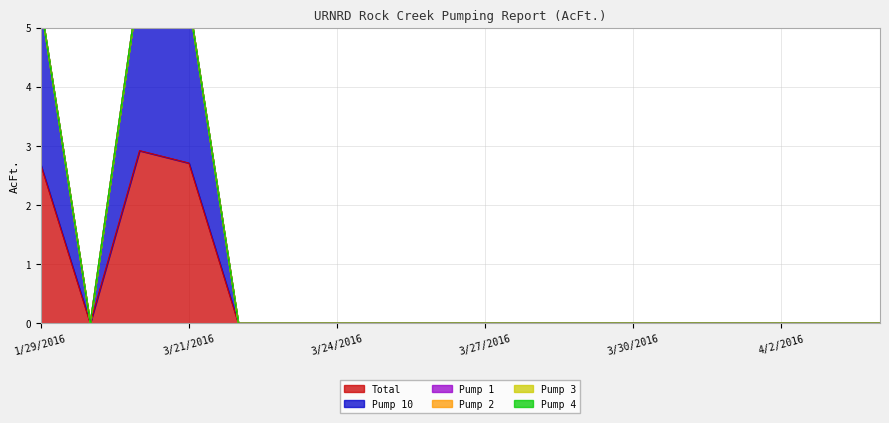

Between 3/28/2016 and 3/30/2016, which is larger?

3/28/2016